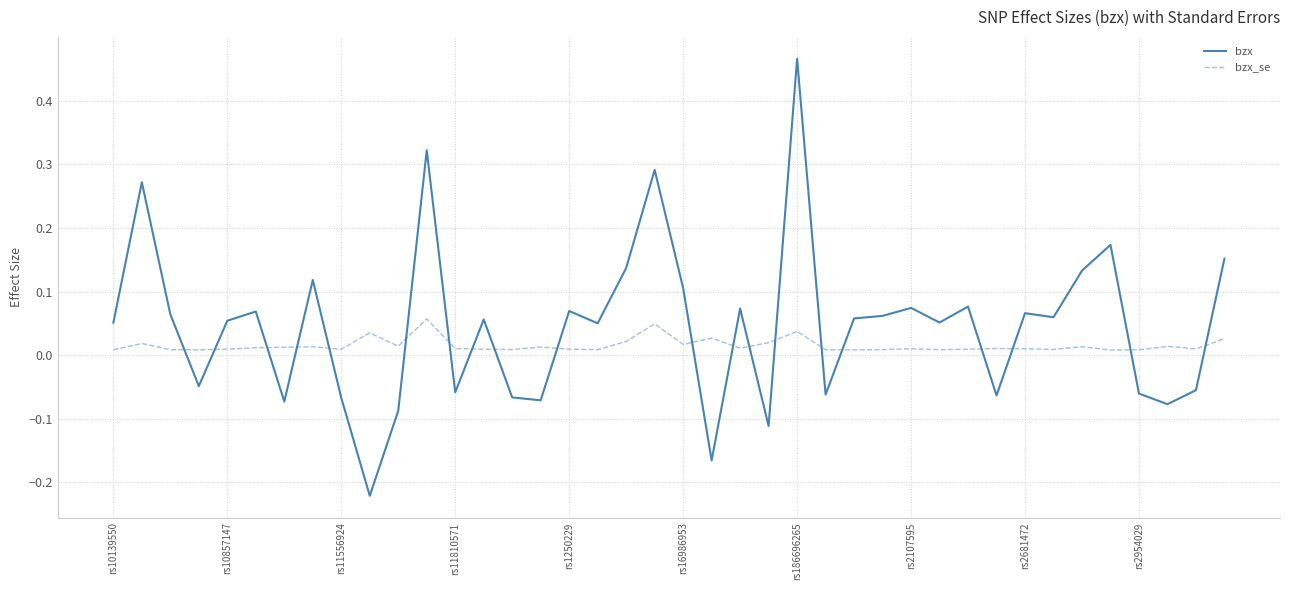

What is the difference between the maximum and minimum values in the bzx series?

0.7